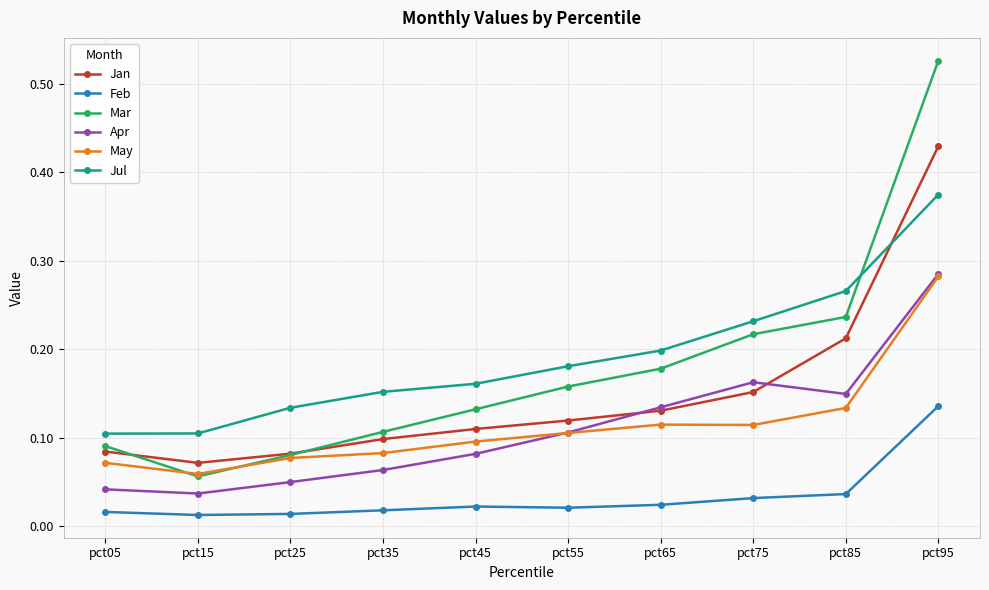

How many interior local valleys does the Apr series have?

2